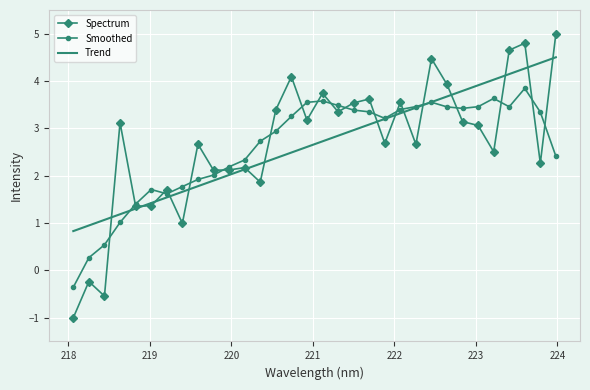

Which series has the widest spread of values?

Spectrum